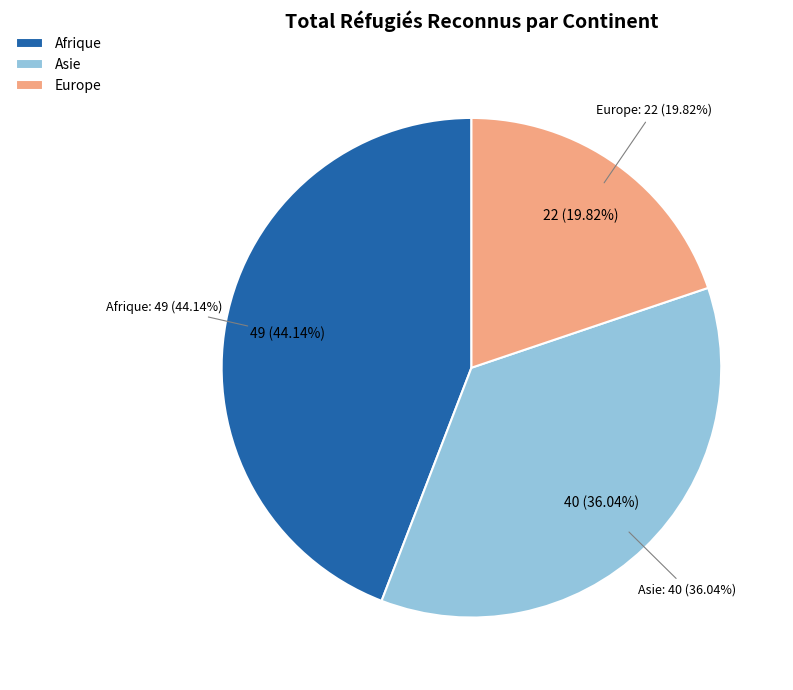

What is the largest slice in the pie chart?

Afrique